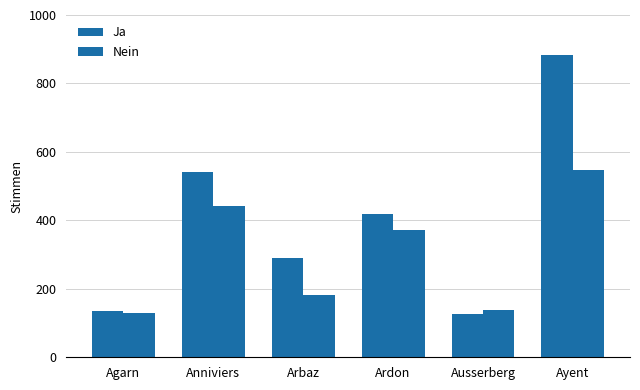

Reading left to right, list all the values displayed in this chart.

Ja: Agarn=135	Anniviers=540	Arbaz=290	Ardon=420	Ausserberg=126	Ayent=884
Nein: Agarn=129	Anniviers=441	Arbaz=181	Ardon=373	Ausserberg=137	Ayent=547